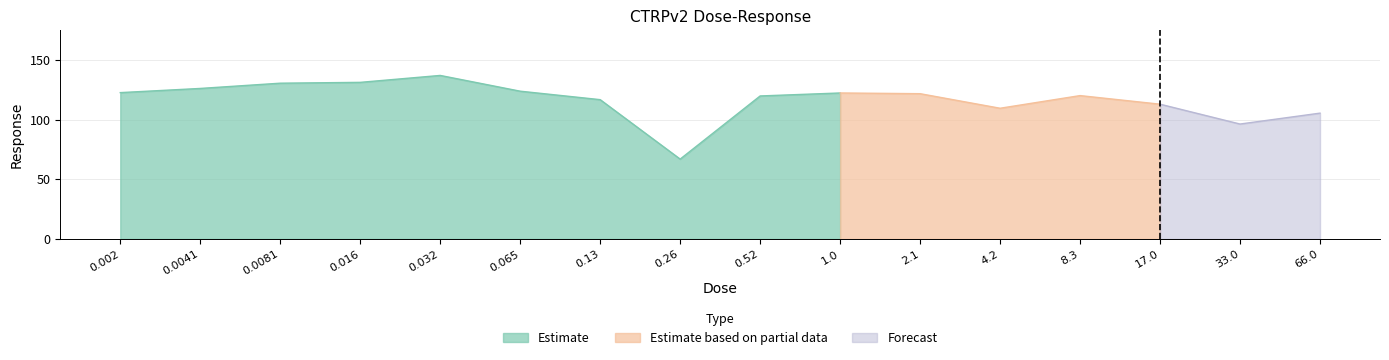

What is the change in value from 2.1 to 4.2?

-12.2